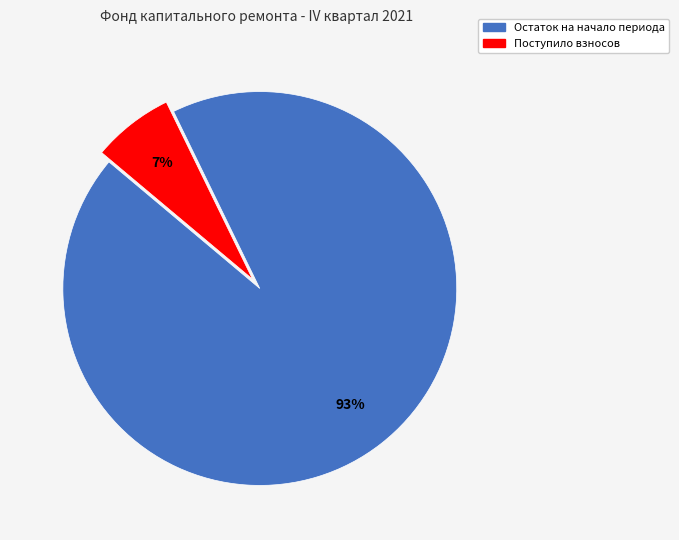

Is there a majority slice in this chart?

Yes